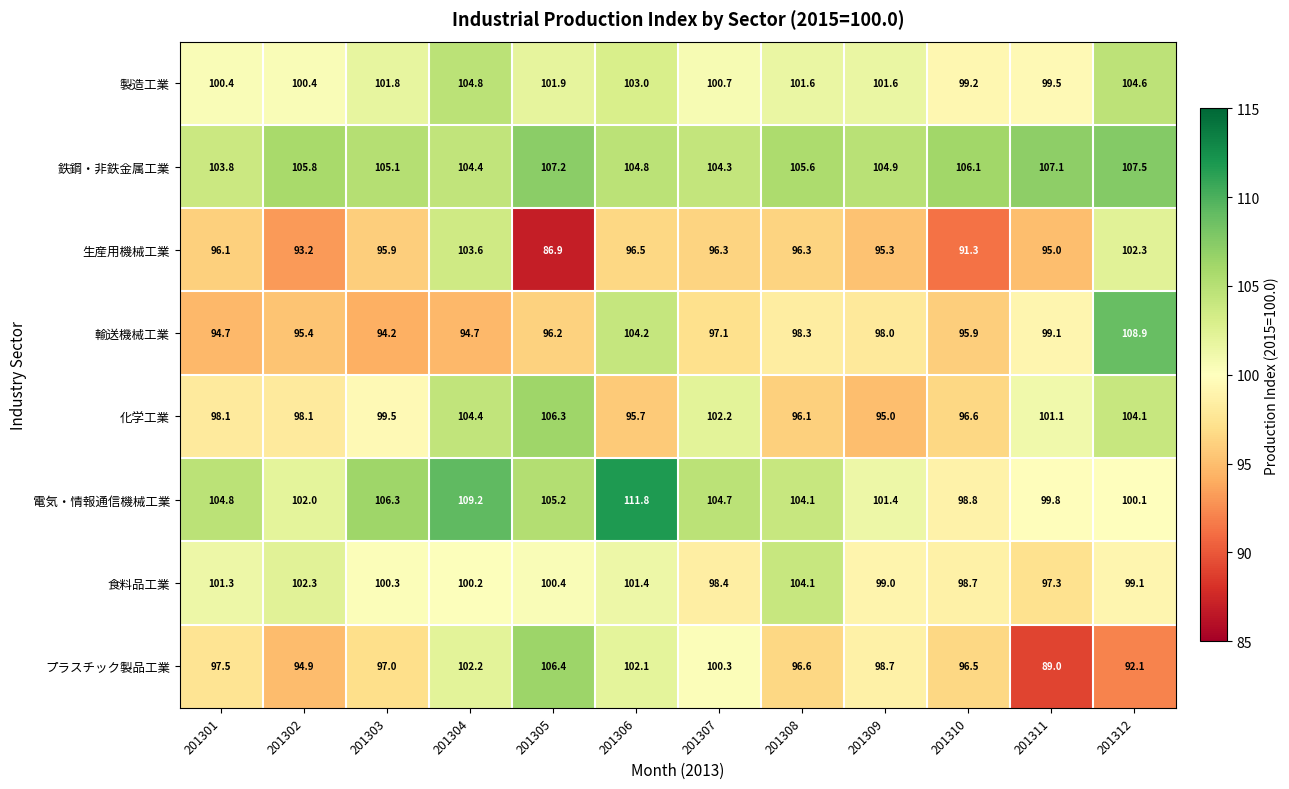

At which label does 化学工業 first exceed 99?

201303